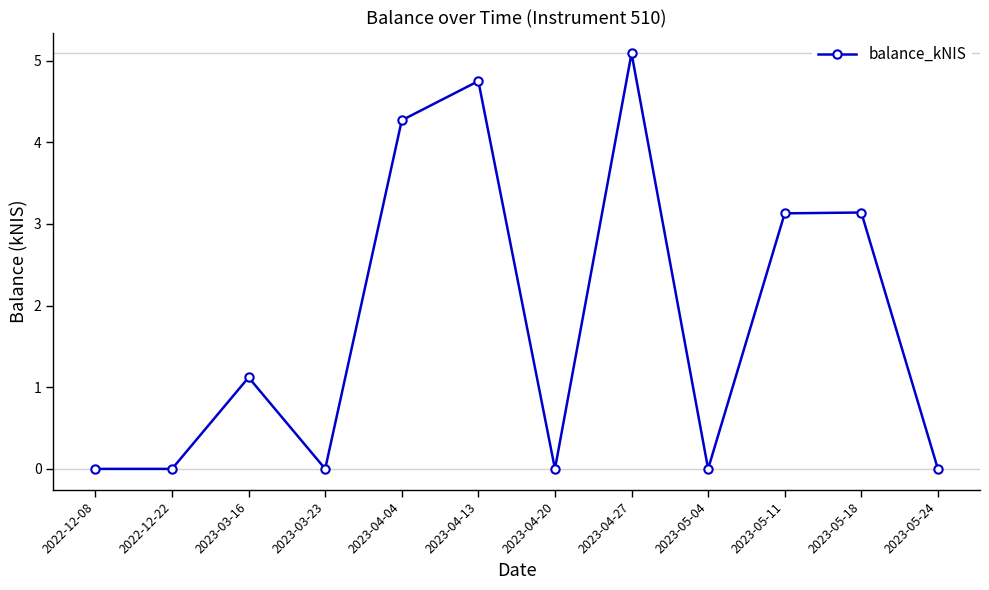

Reading left to right, list all the values displayed in this chart.

0.0	0.0	1.1	0.0	4.3	4.8	0.0	5.1	0.0	3.1	3.1	0.0